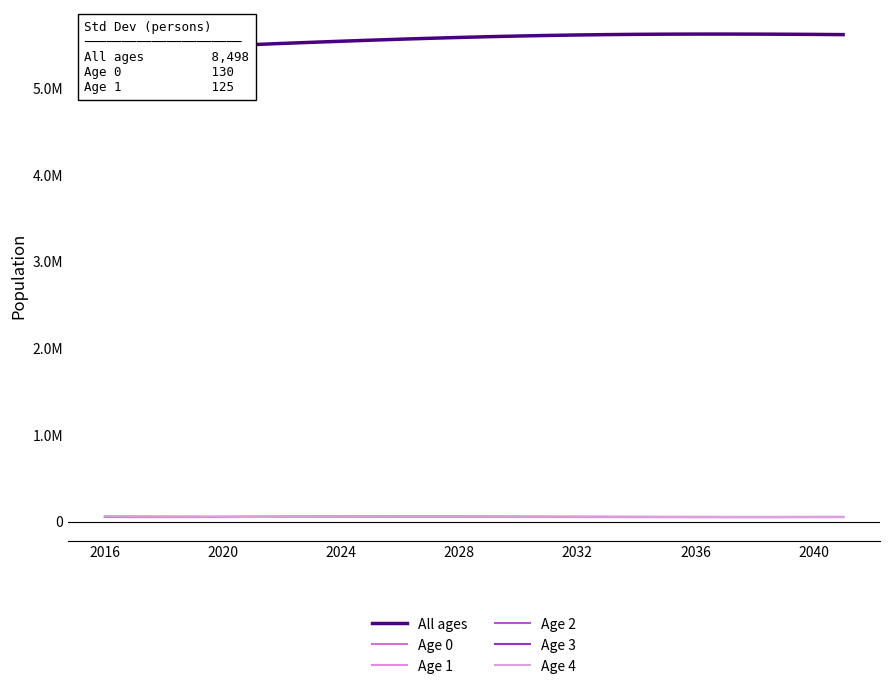

Rank the series by their maximum value, from highest to lowest.

All ages, Age 4, Age 3, Age 2, Age 1, Age 0